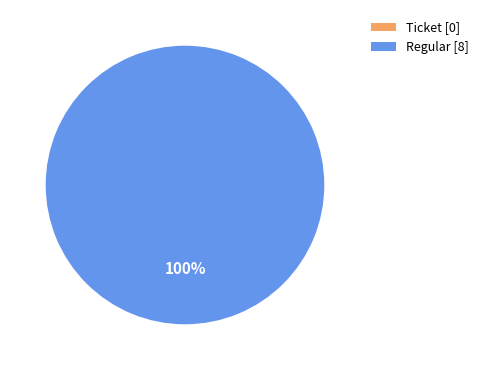

Is there any slice that represents more than half of the pie?

Yes